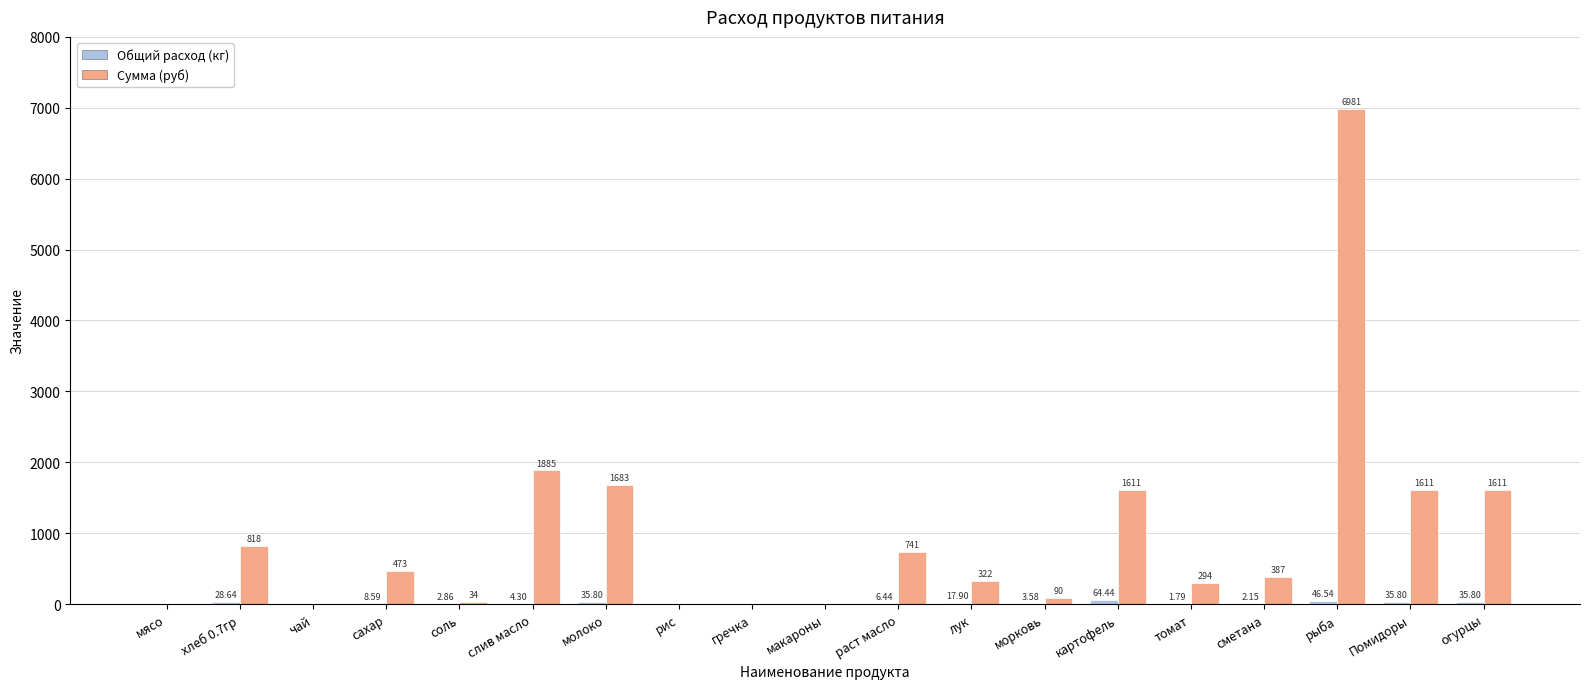

How many positive values does the Сумма (руб) series have?

14